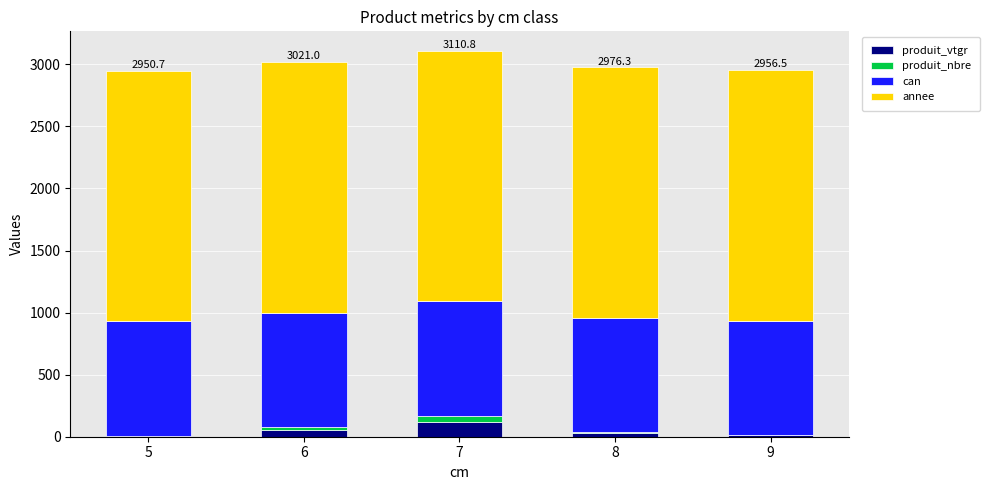

What are all the series names shown in the legend?

produit_vtgr, produit_nbre, can, annee